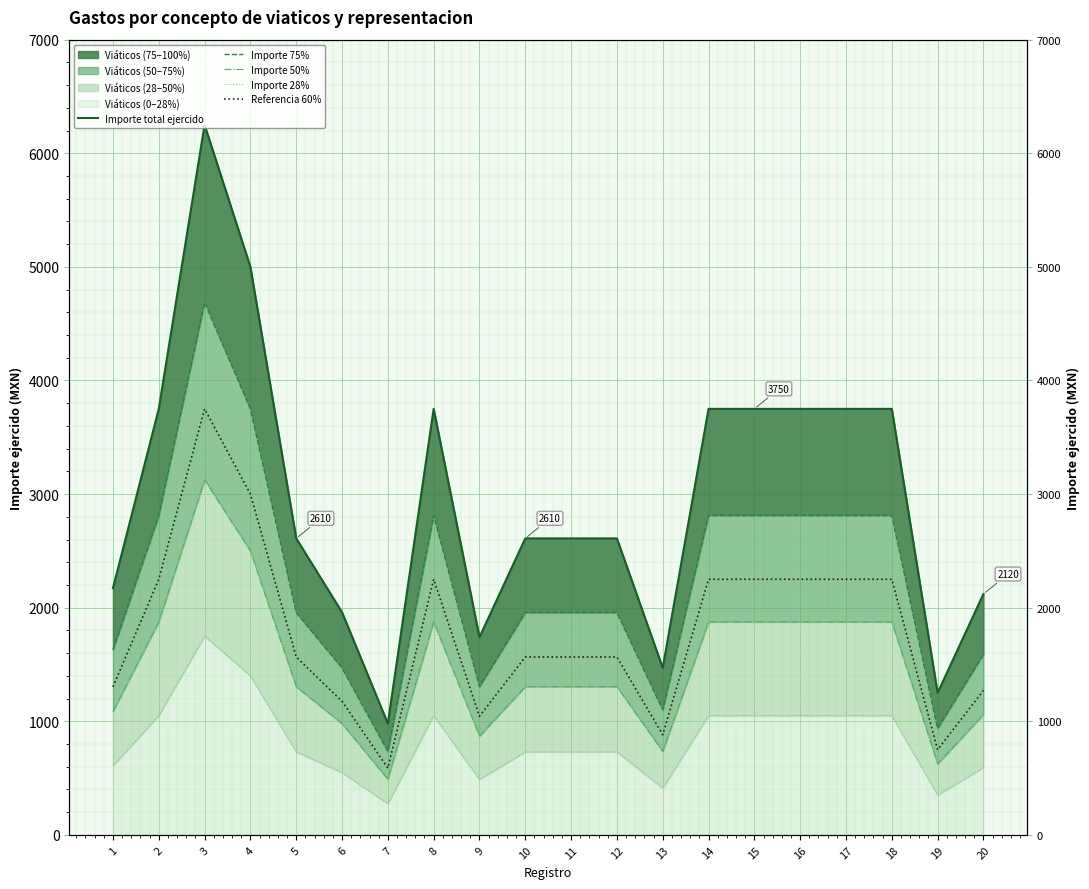

Which series has the largest total across all categories?

Importe total ejercido